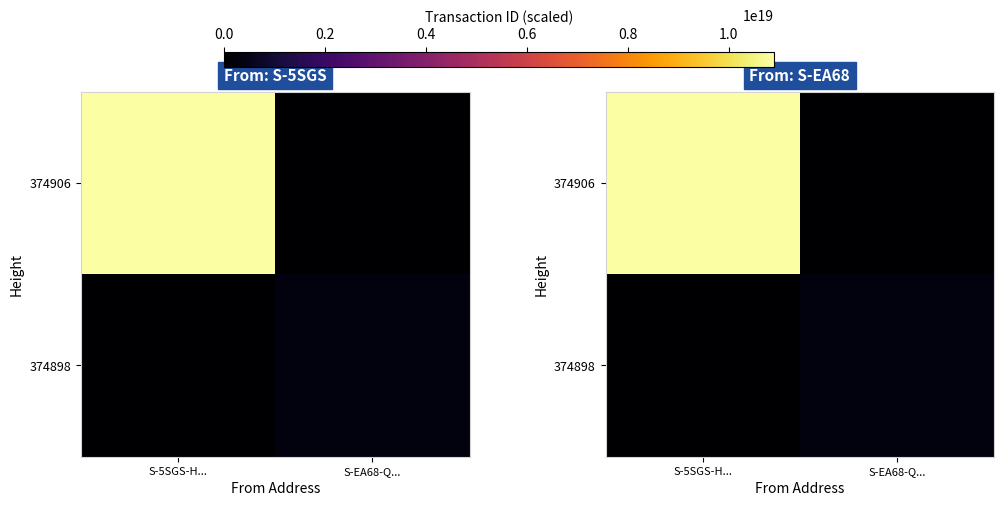

What is the difference between the highest and lowest values at S-EA68-Q...?

293810592601124672